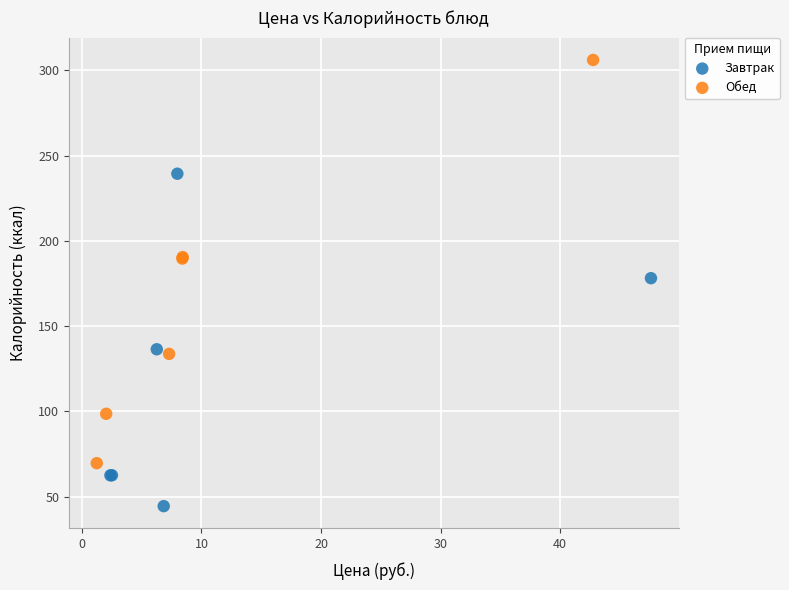

Which series contains the lowest Y value?

Завтрак